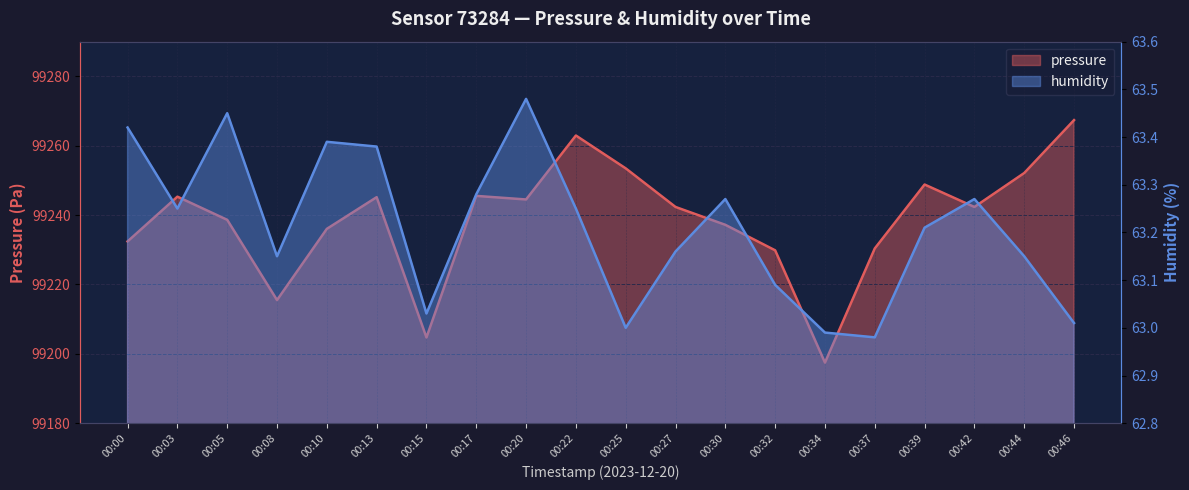

How many data points in humidity are above 63?

17